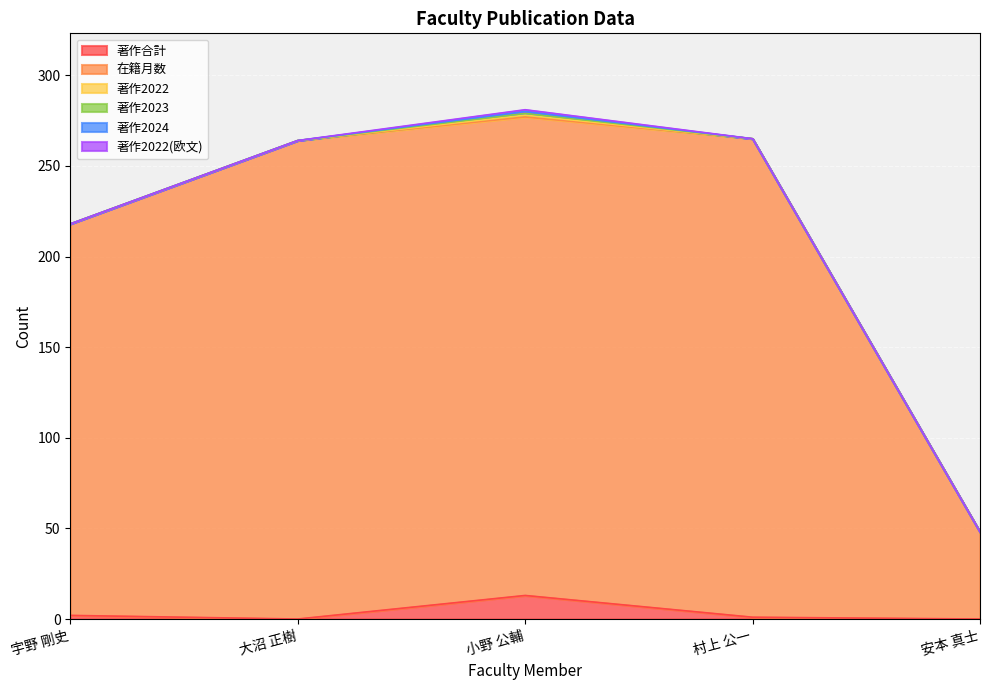

What is the label of the 3rd point from the left?

小野 公輔